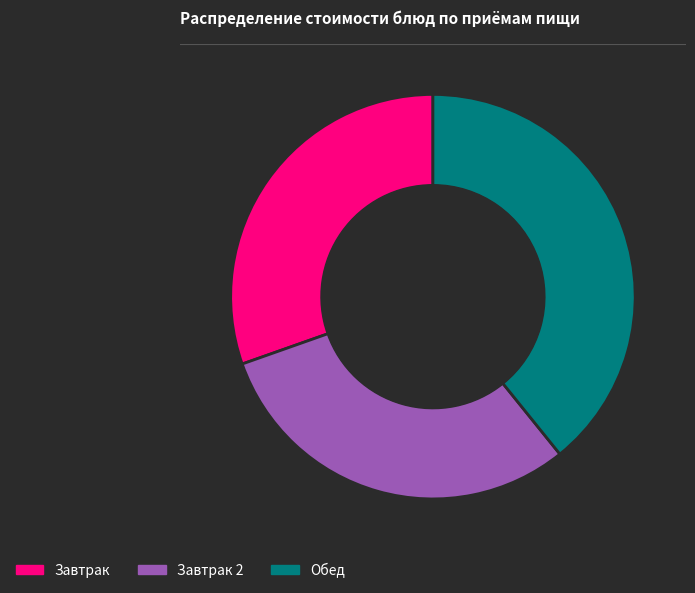

Which category has the biggest portion of the pie?

Обед